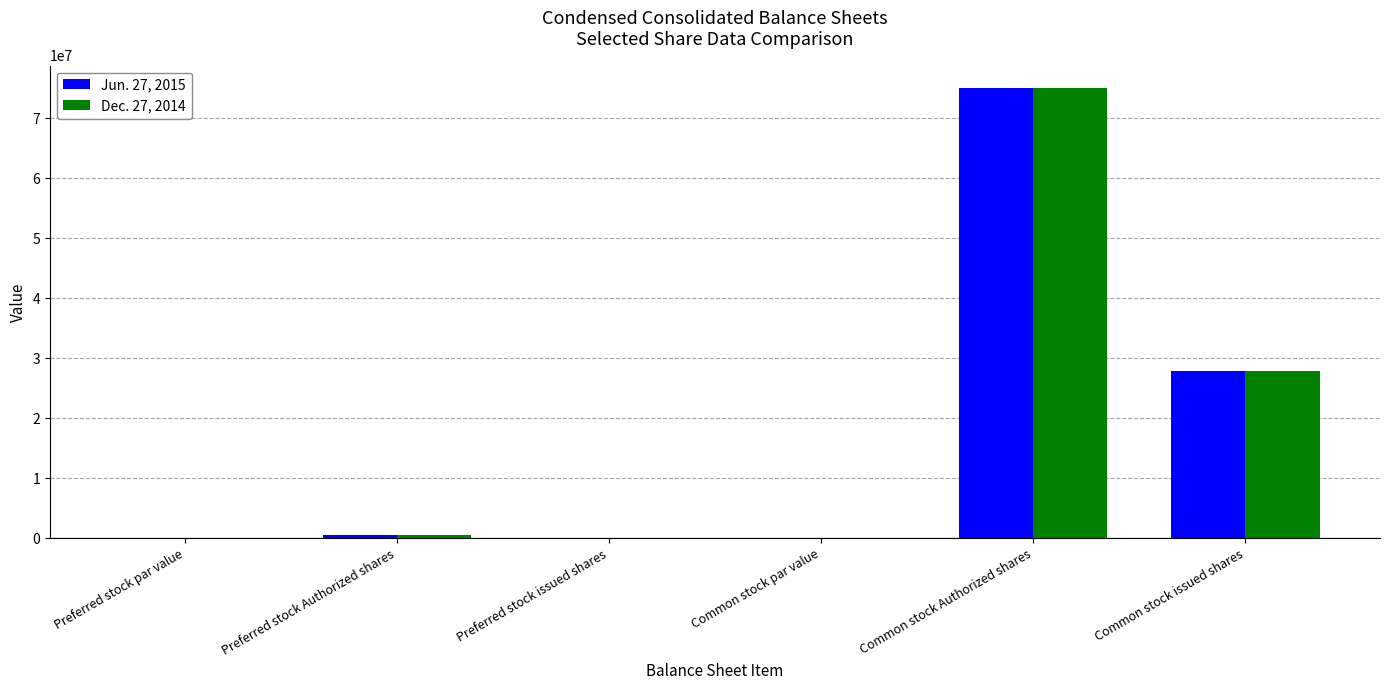

Is the value of Jun. 27, 2015 at Common stock par value greater than the value of Dec. 27, 2014 at Common stock Authorized shares?

No